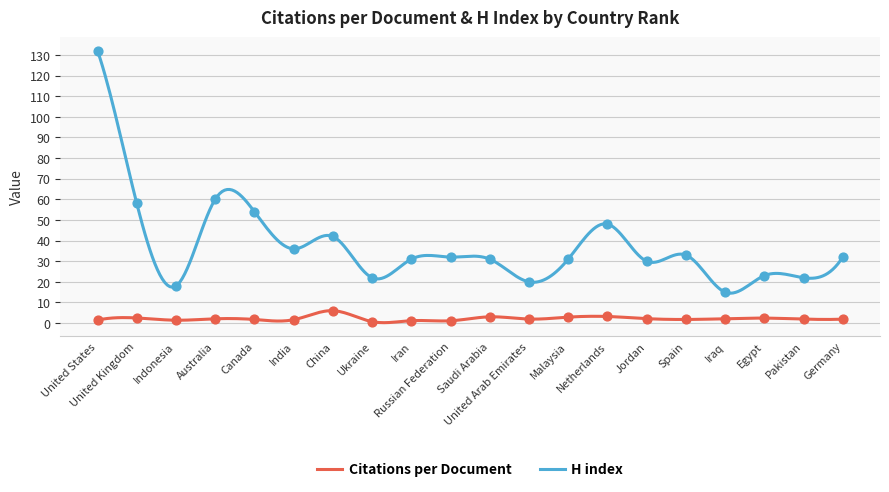

Which series has the largest Y range (max minus min)?

H index